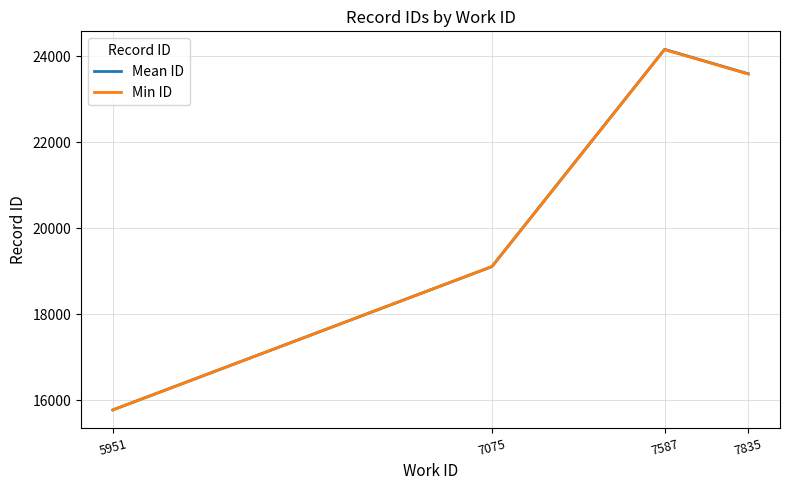

At how many categories does at least one series exceed 17394?

3